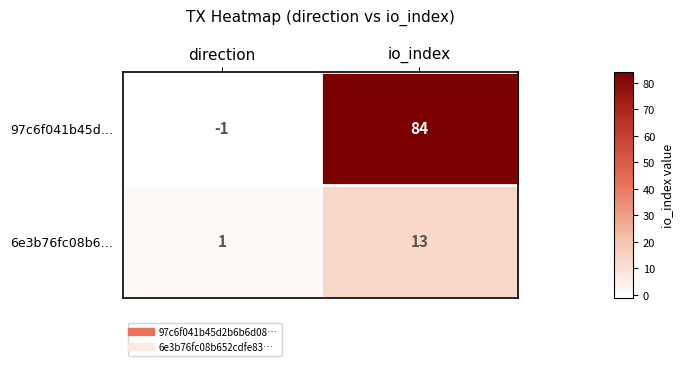

Which label corresponds to the smallest value in the chart?

direction